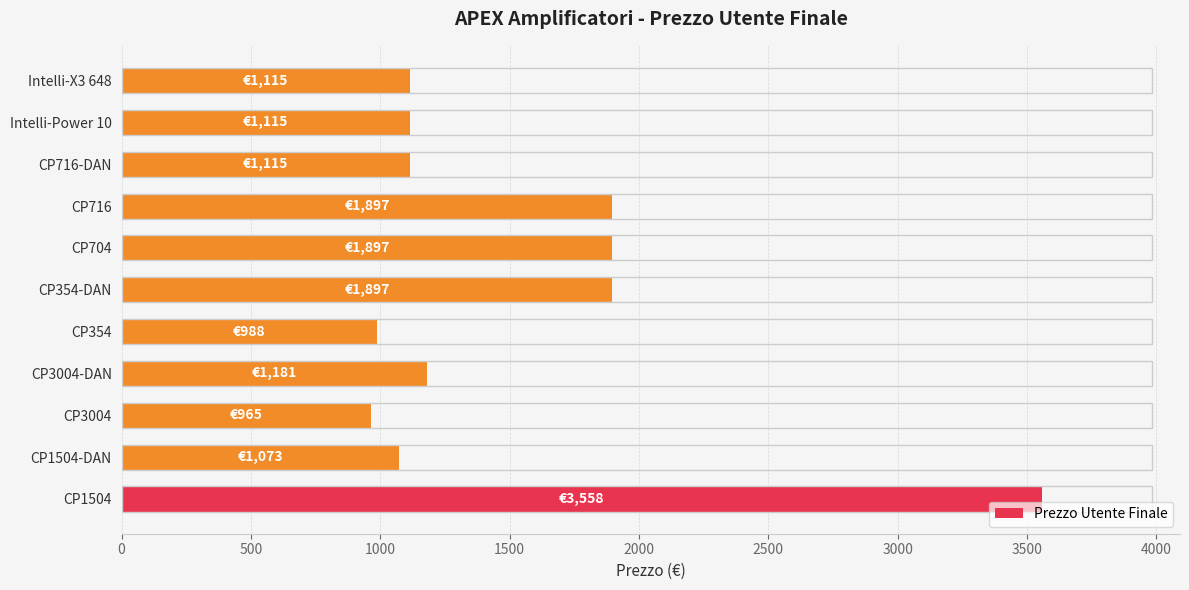

What is the average value?

1527